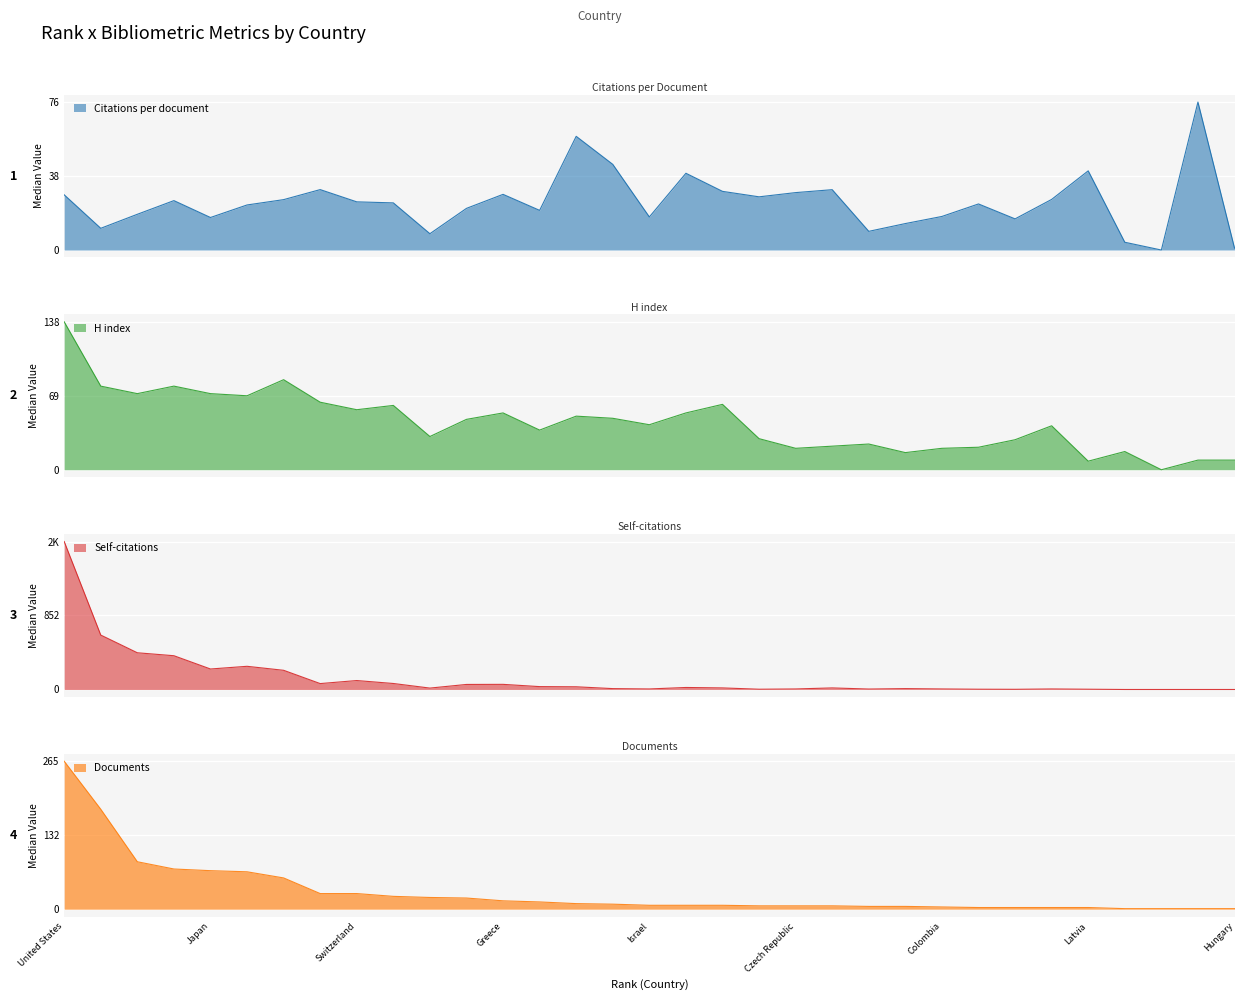

Which category has the highest value in the Documents series?

United States